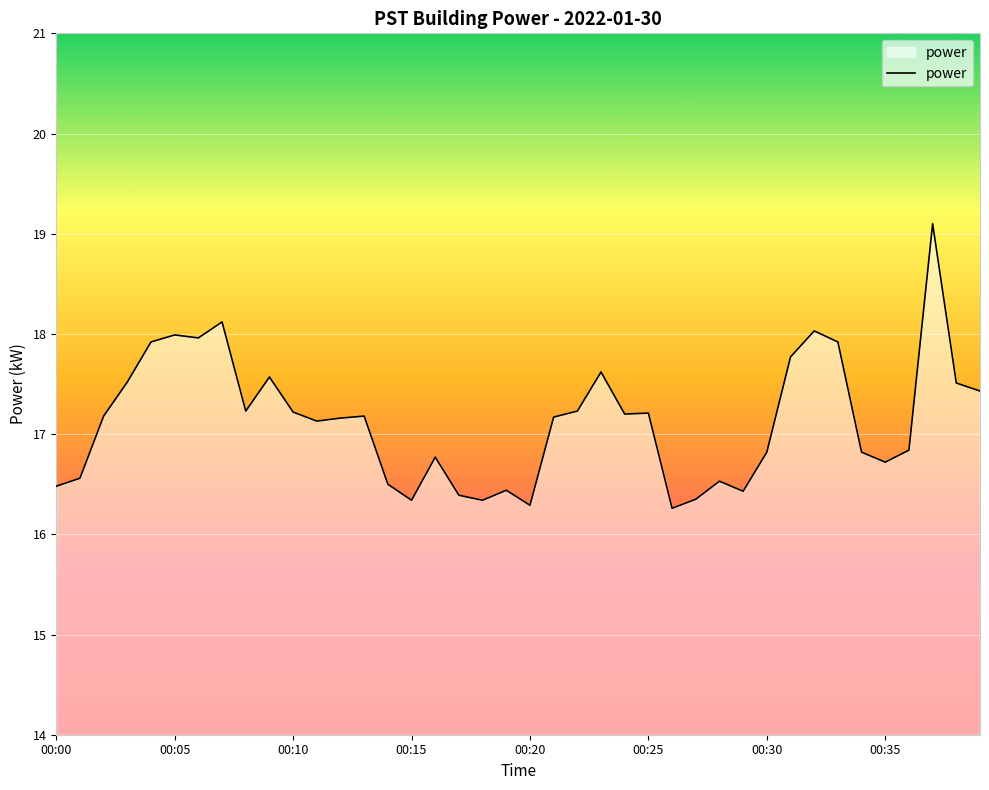

What is the maximum value shown in the chart?

19.1